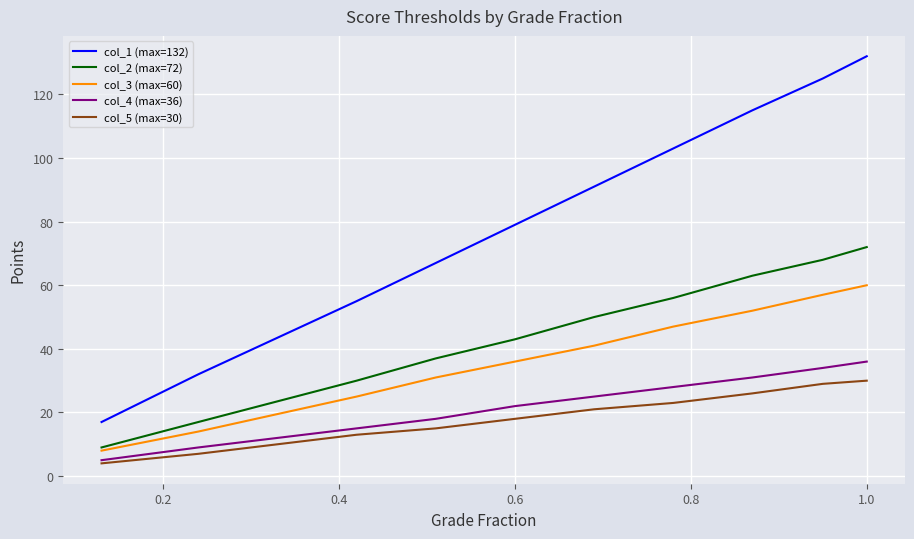

True or false: col_2 (max=72) and col_4 (max=36) cross at least once.

False